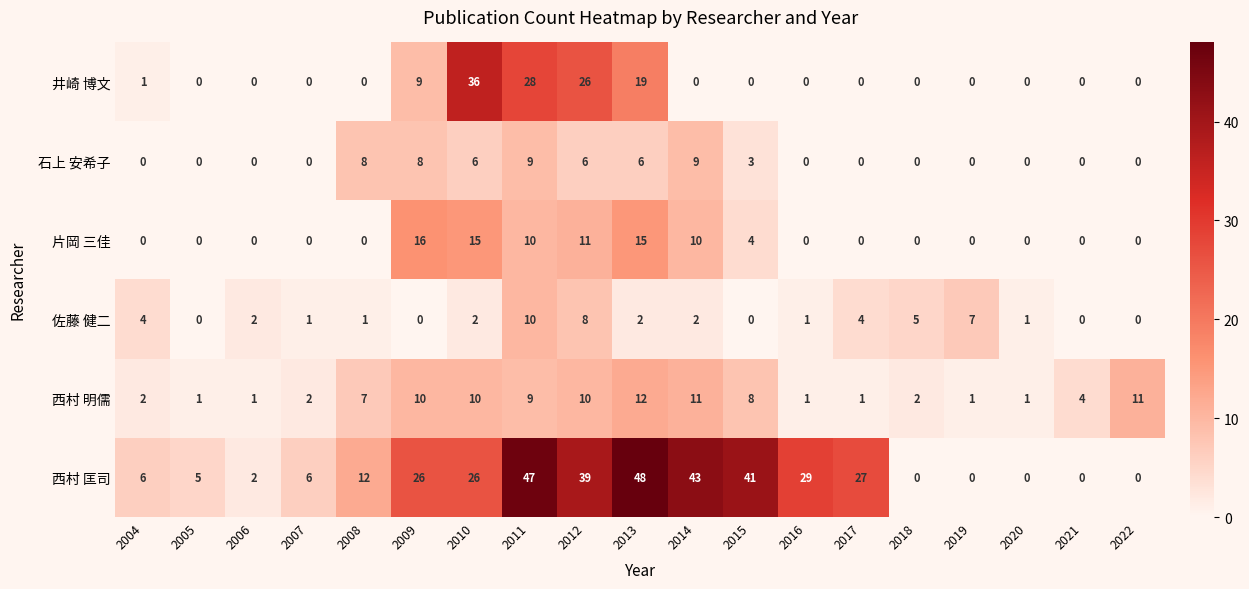

Where is 井崎 博文 nearest to the value 18?

2013